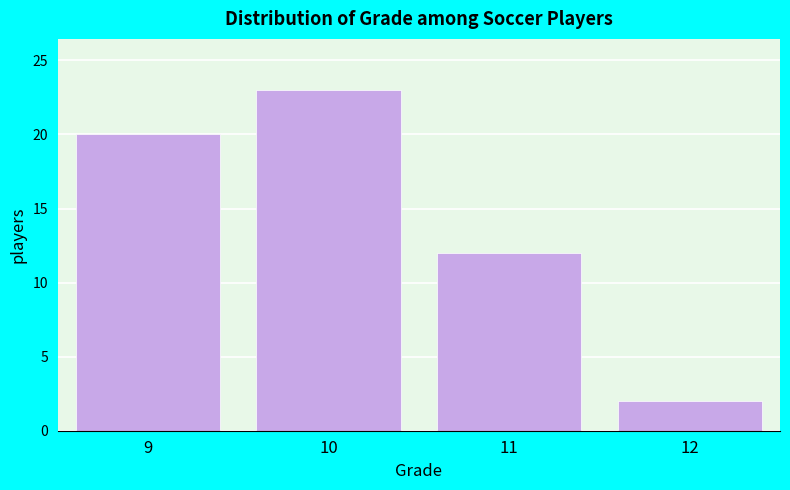

Reading left to right, transcribe all the data shown in this chart.

9=20	10=23	11=12	12=2